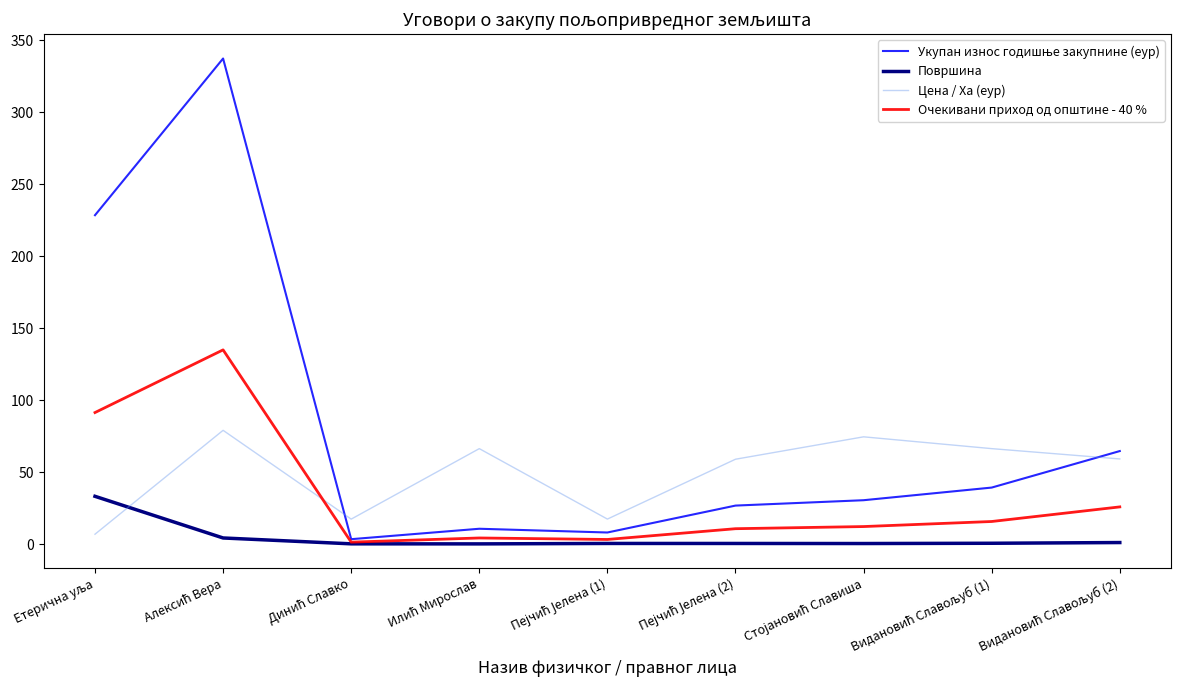

What is the difference between the maximum and second lowest values in the Цена / Ха (еур) series?

61.7